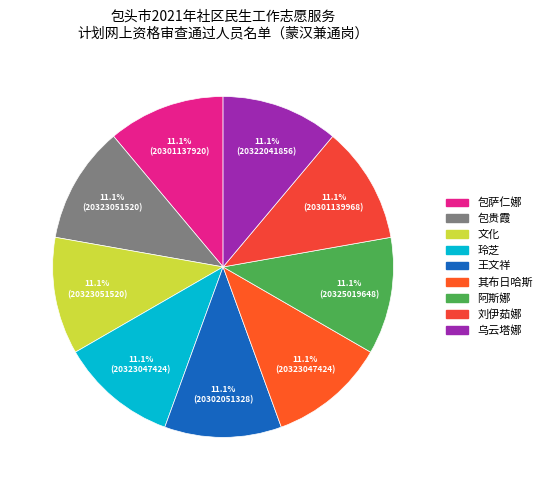

Rank the categories by value from lowest to highest.

包萨仁娜, 刘伊茹娜, 王文祥, 乌云塔娜, 其布日哈斯, 玲芝, 包贵霞, 文化, 阿斯娜